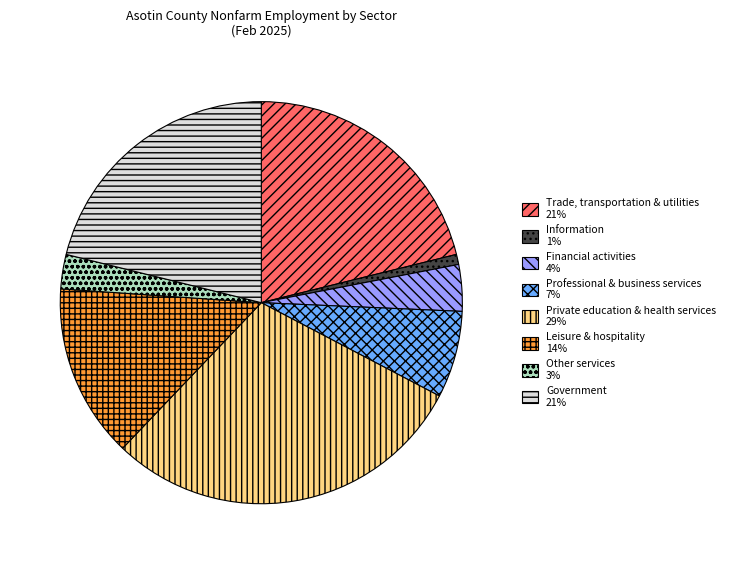

Which category has the biggest portion of the pie?

Private education & health services